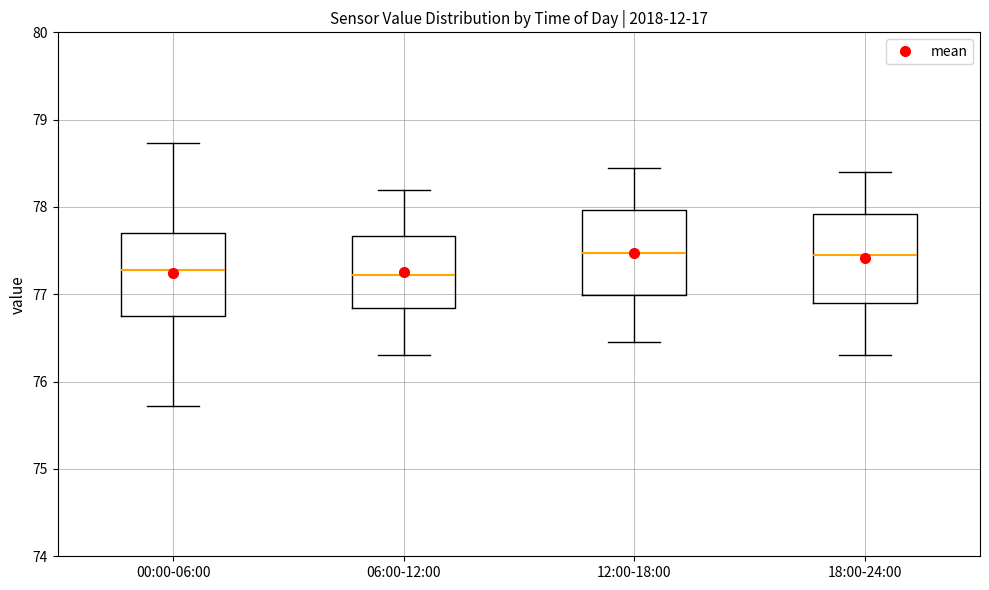

Reading left to right, read every box against the y-axis: the position of its median line, the range the box covers, and the ends of its whiskers. The values are not printed on the chart, so give them approximately, as read against the axis.

00:00-06:00: median 77.3, box 76.7 to 77.7, whiskers 75.7 to 78.7
06:00-12:00: median 77.2, box 76.8 to 77.7, whiskers 76.3 to 78.2
12:00-18:00: median 77.5, box 77.0 to 78.0, whiskers 76.5 to 78.5
18:00-24:00: median 77.5, box 76.9 to 77.9, whiskers 76.3 to 78.4